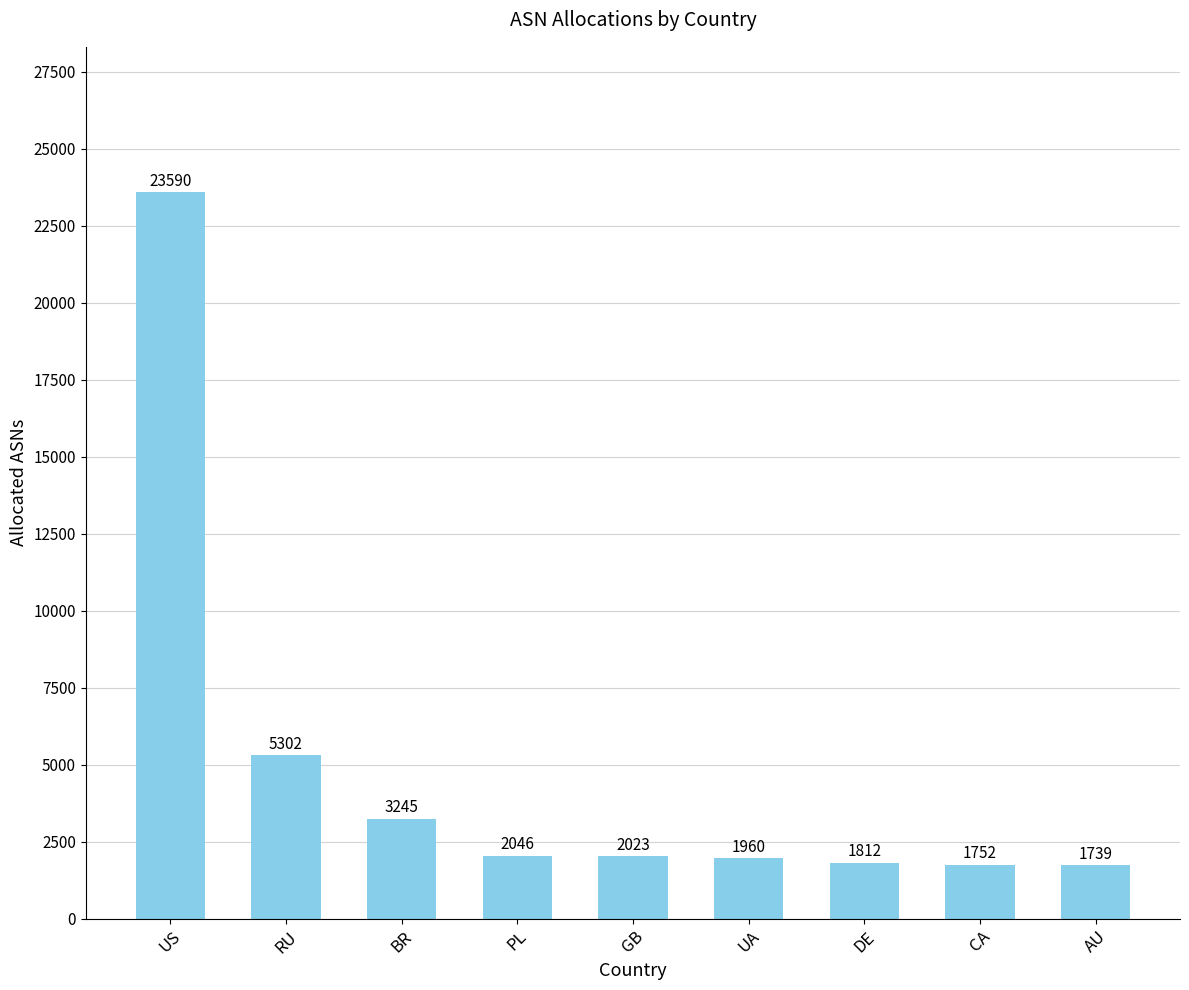

At which category does the chart reach its minimum across all series?

AU